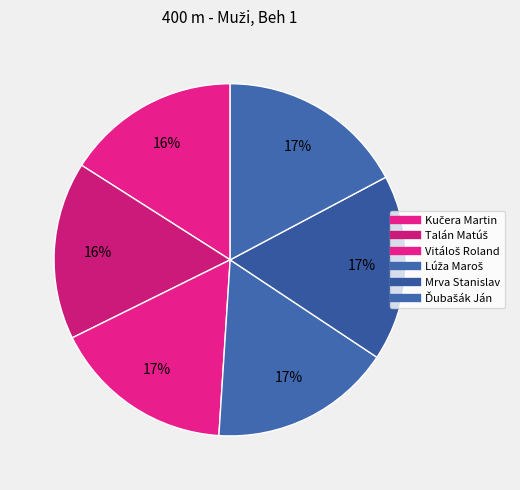

To the nearest percent, what percentage of the pie is Lúža Maroš?

17%